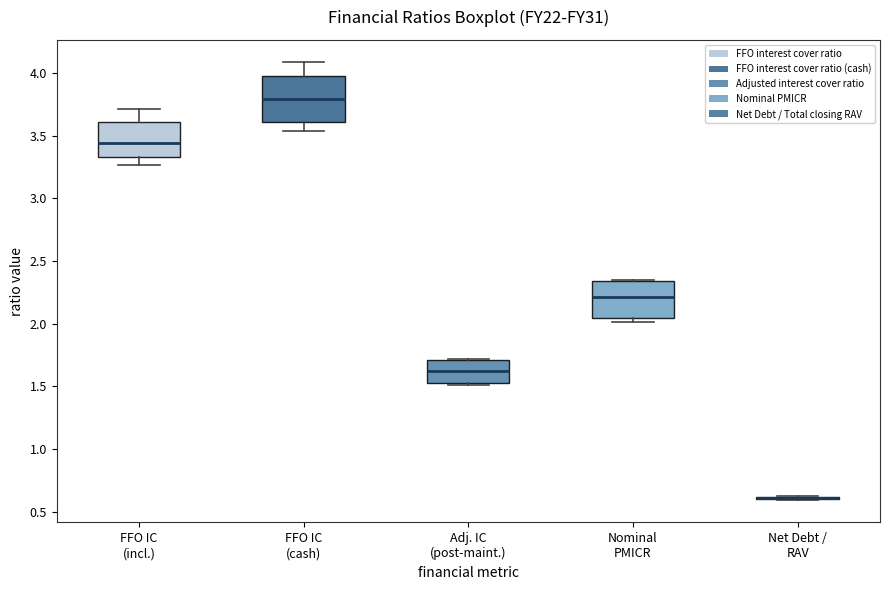

Reading left to right, read every box against the y-axis: the position of its median line, the range the box covers, and the ends of its whiskers. The values are not printed on the chart, so give them approximately, as read against the axis.

FFO IC (incl.): median 3.45, box 3.35 to 3.60, whiskers 3.25 to 3.70
FFO IC (cash): median 3.80, box 3.60 to 4.00, whiskers 3.55 to 4.10
Adj. IC (post-maint.): median 1.65, box 1.55 to 1.70, whiskers 1.50 to 1.70
Nominal PMICR: median 2.20, box 2.05 to 2.35, whiskers 2.00 to 2.35
Net Debt / RAV: box collapsed to a line at 0.60, whiskers 0.60 to 0.60